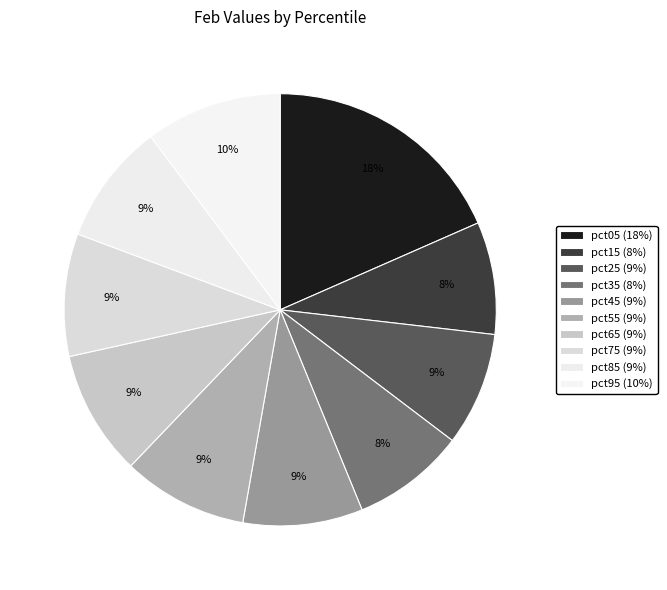

Which slice is the largest?

pct05